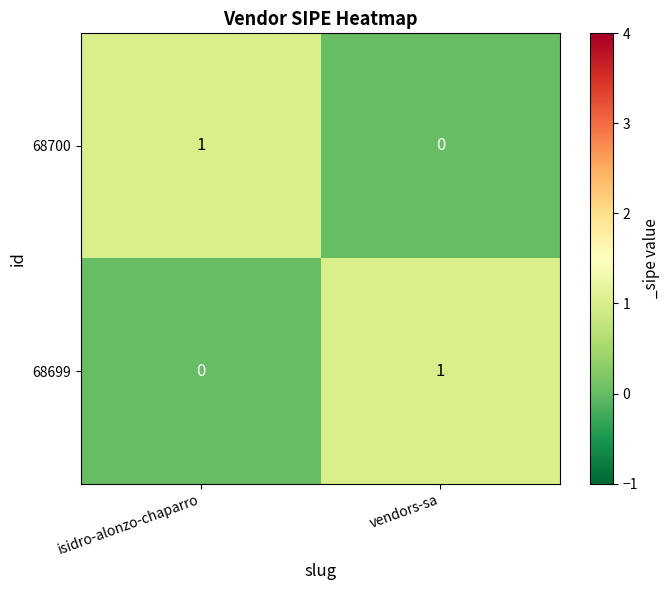

What is the difference between the highest and lowest values at isidro-alonzo-chaparro?

1